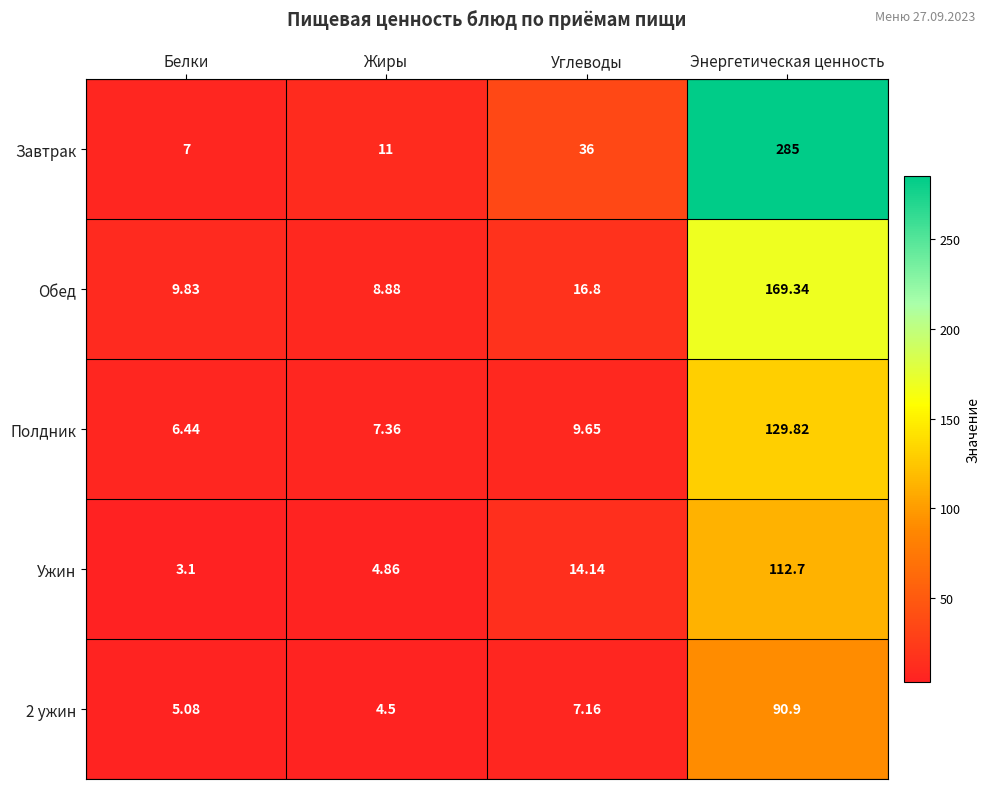

Which series has the widest spread of values?

Завтрак